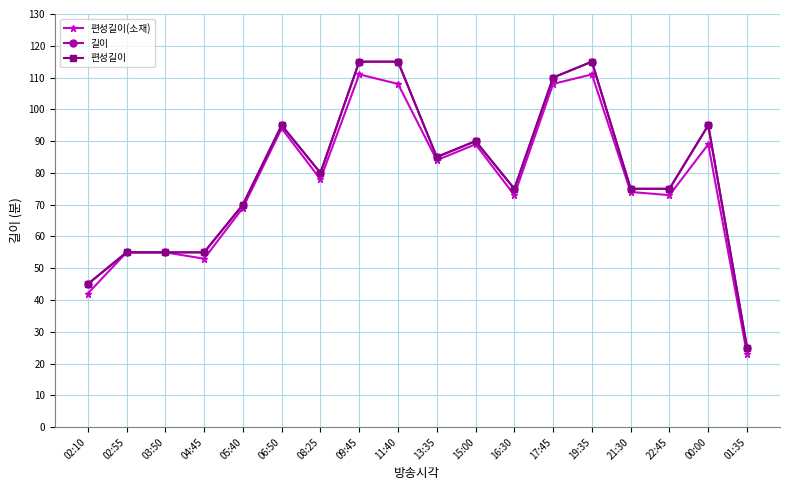

At which label does 편성길이 first exceed 80?

06:50